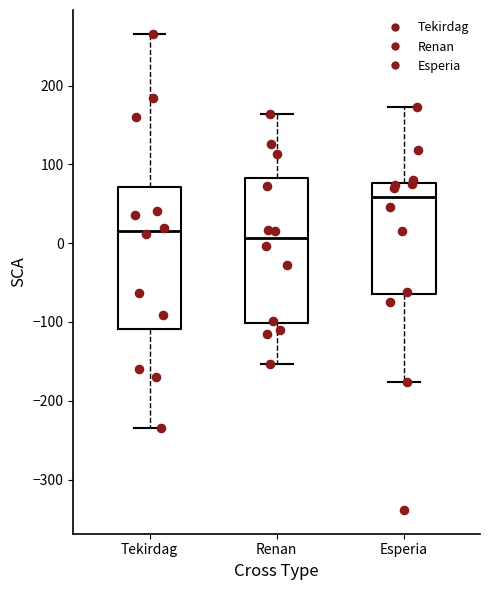

Reading left to right, transcribe this box plot: for each box, give where its median line is, the range the box spans, and where its two whiskers end, as read against the y-axis. The values are not printed on the chart, so give them approximately, as read against the axis.

Tekirdag: median 20, box -110 to 70, whiskers -230 to 270
Renan: median 10, box -100 to 80, whiskers -150 to 160
Esperia: median 60, box -70 to 80, whiskers -180 to 170